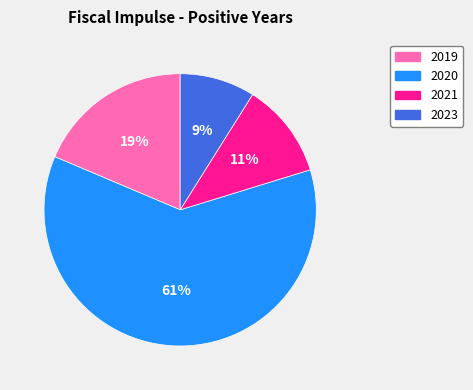

Is the sum of 2021 and 2020 greater than half?

Yes